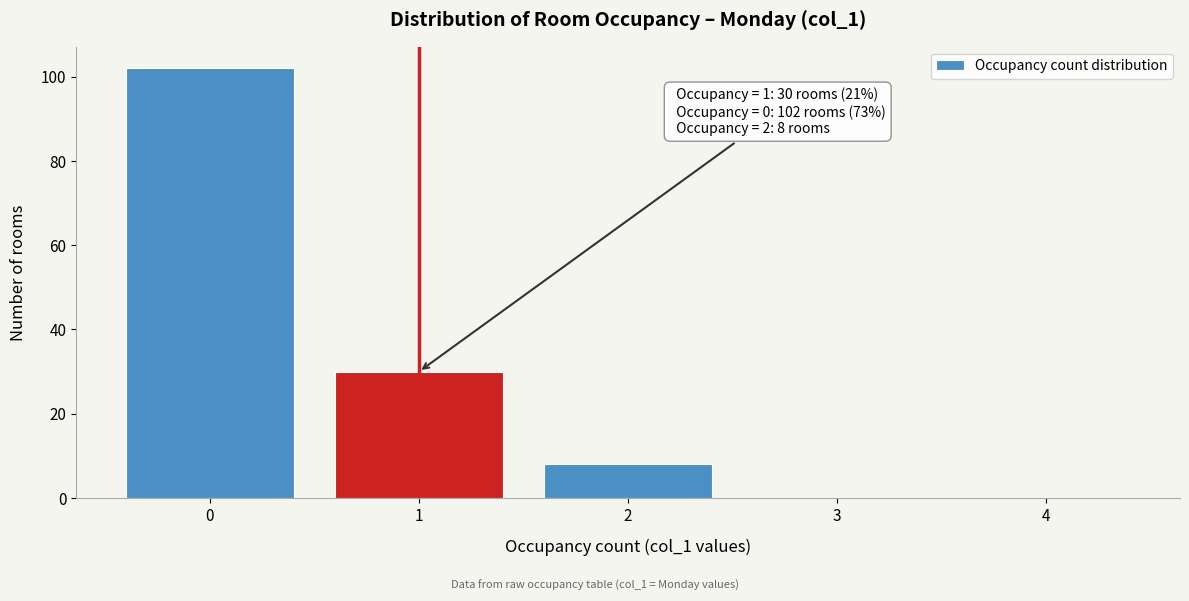

Reading left to right, transcribe all the data shown in this chart.

0=102	1=30	2=8	3=0	4=0